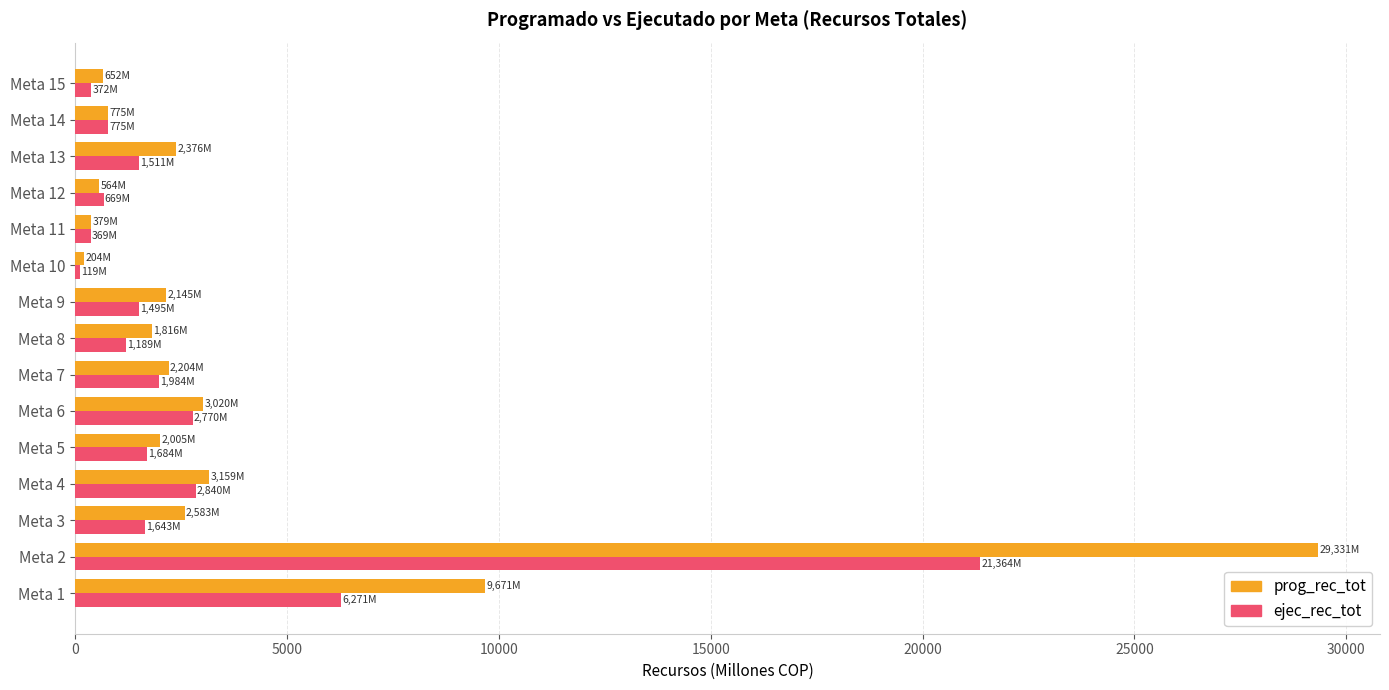

Which category has the highest value across all series?

Meta 2